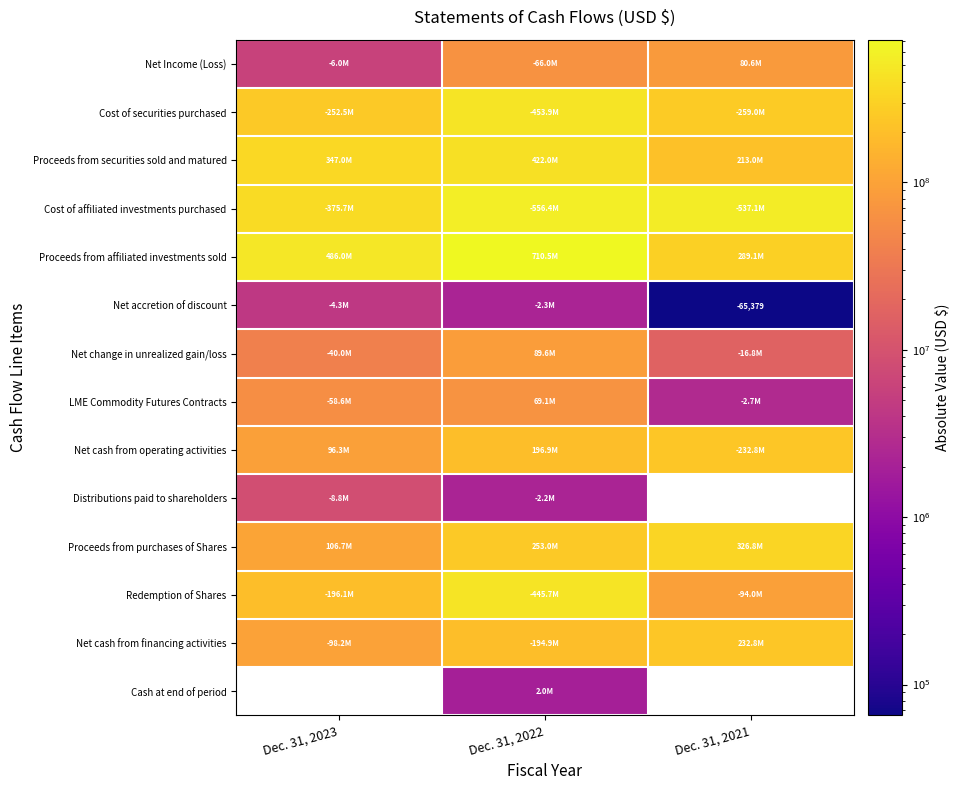

Read the Net change in unrealized gain/loss value at Dec. 31, 2022.

89588544.0